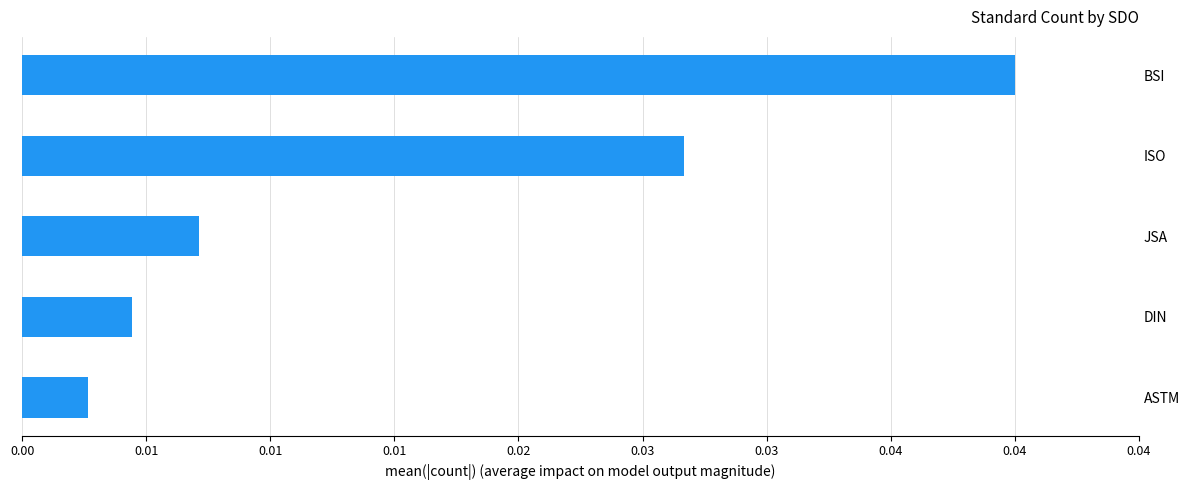

Which label corresponds to the largest value in the chart?

BSI